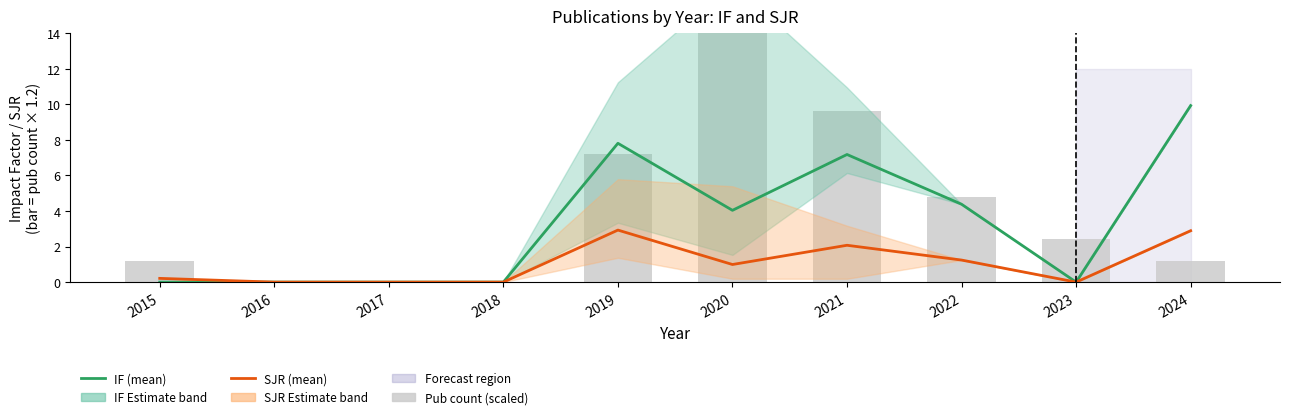

Reading left to right, transcribe all the data shown in this chart.

IF (Estimate): 2015=0.0	2016=0.0	2017=0.0	2018=0.0	2019=7.8	2020=4.0	2021=7.2	2022=4.4	2023=0.0	2024=9.9
SJR (Estimate): 2015=0.2	2016=0.0	2017=0.0	2018=0.0	2019=2.9	2020=1.0	2021=2.1	2022=1.2	2023=0.0	2024=2.9
Publication count (scaled): 2015=1.2	2016=0.0	2017=0.0	2018=0.0	2019=7.2	2020=26.4	2021=9.6	2022=4.8	2023=2.4	2024=1.2